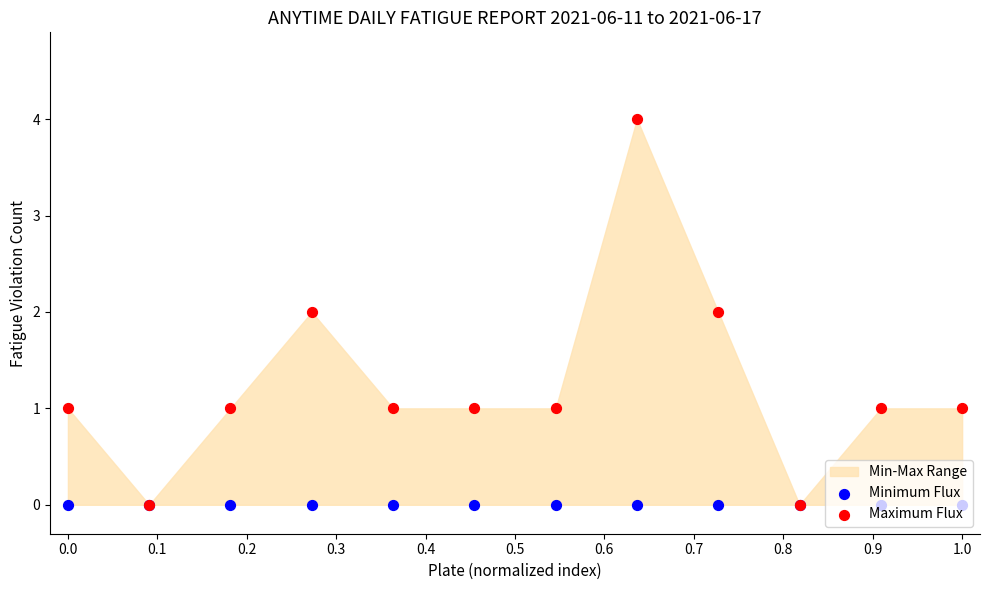

Is the value of Minimum Flux at 0.7 greater than the value of Maximum Flux at 0.1?

No